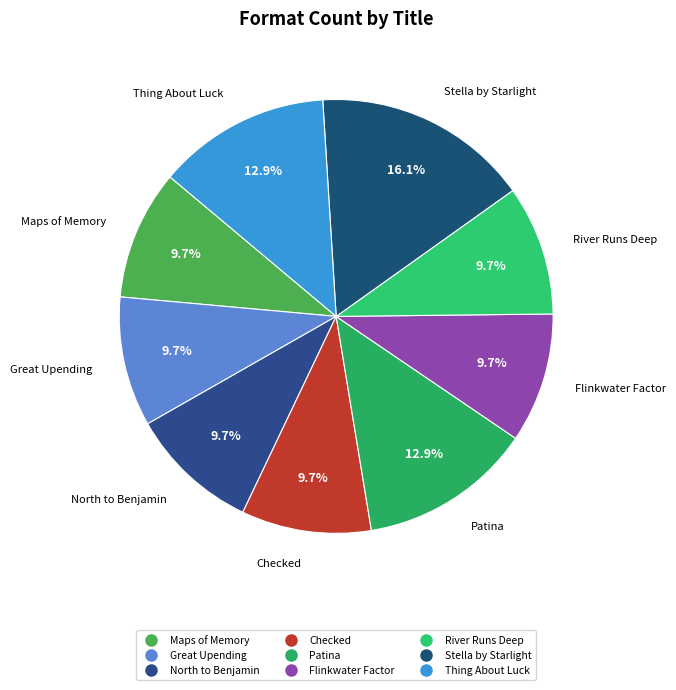

What is the ratio of the value at Checked to the value at Stella by Starlight?

0.6